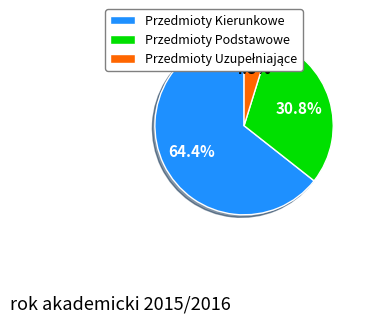

Does Przedmioty Podstawowe account for over 50% of the chart?

No